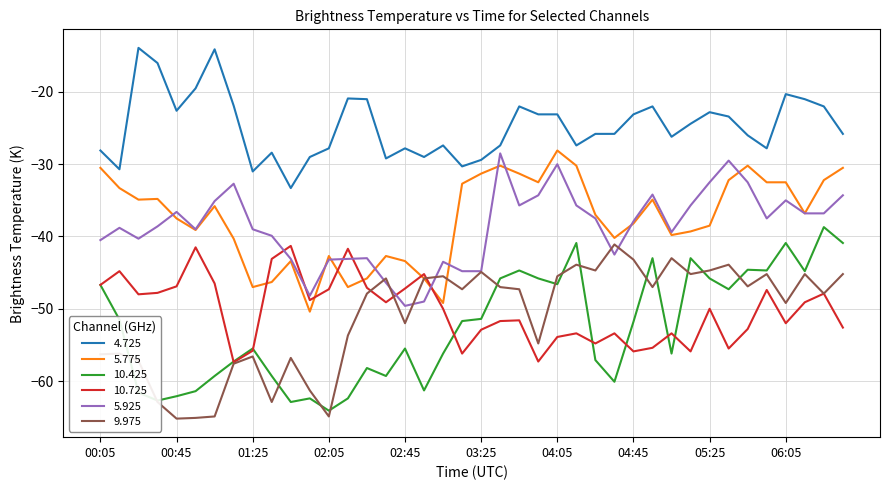

Which series has the widest spread of values?

10.425